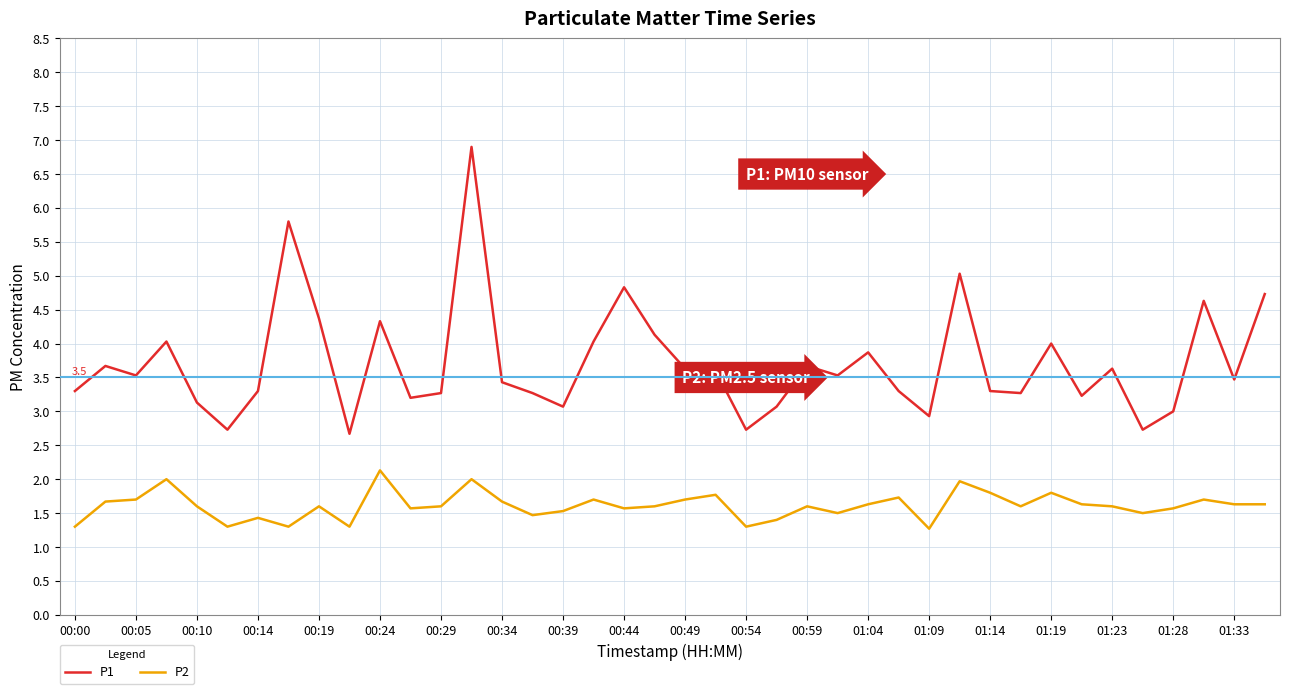

Which series has the largest range (max minus min)?

P1